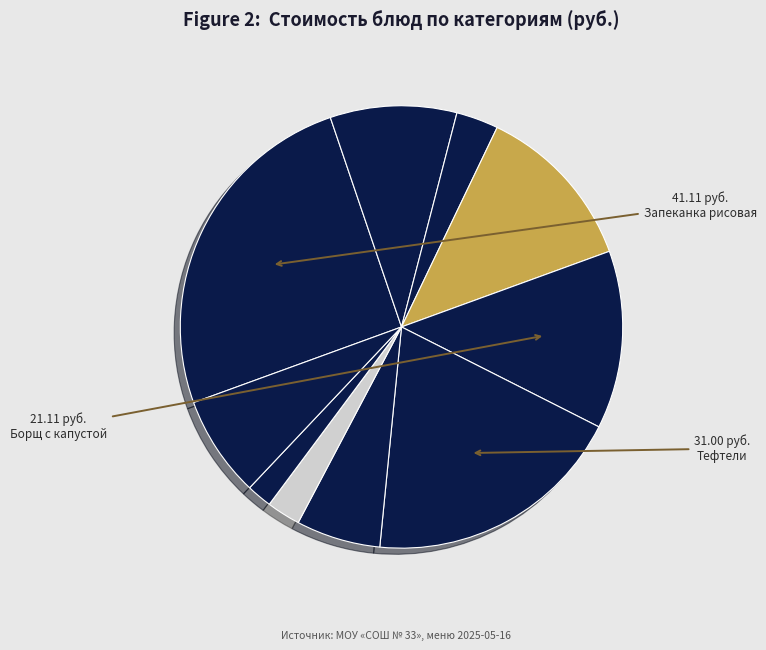

How many slices are in this pie chart?

10